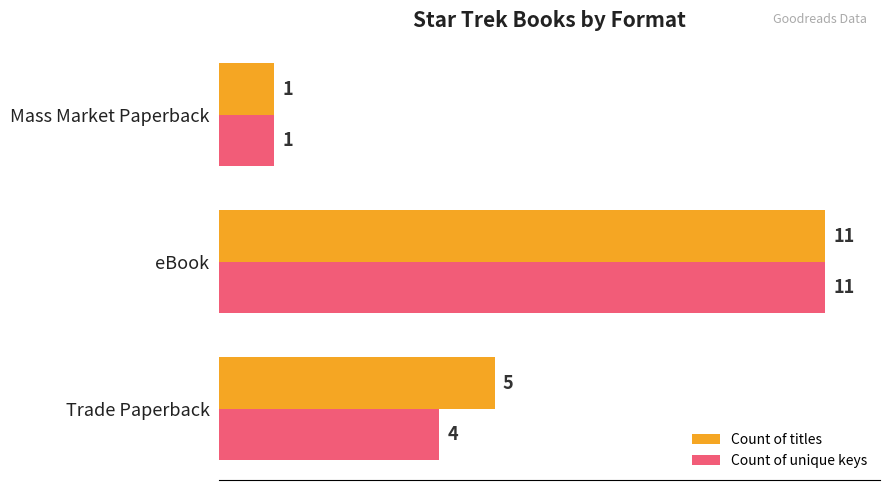

Which series has the largest total across all categories?

Count of titles